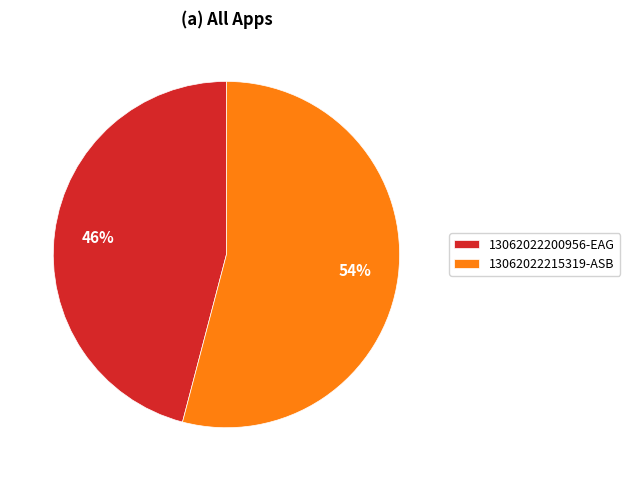

To the nearest percent, what is the difference between the largest and smallest slice percentages?

8%